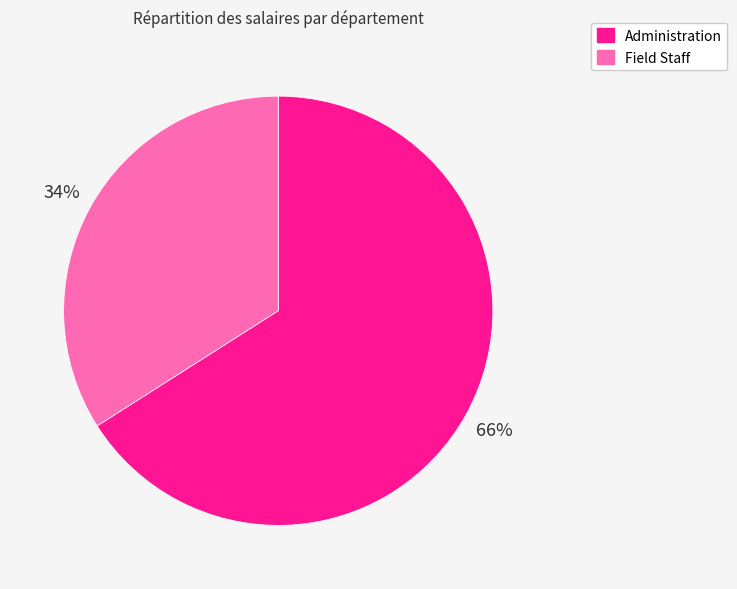

To the nearest percent, what is the difference between the Administration and Field Staff slice percentages?

32%